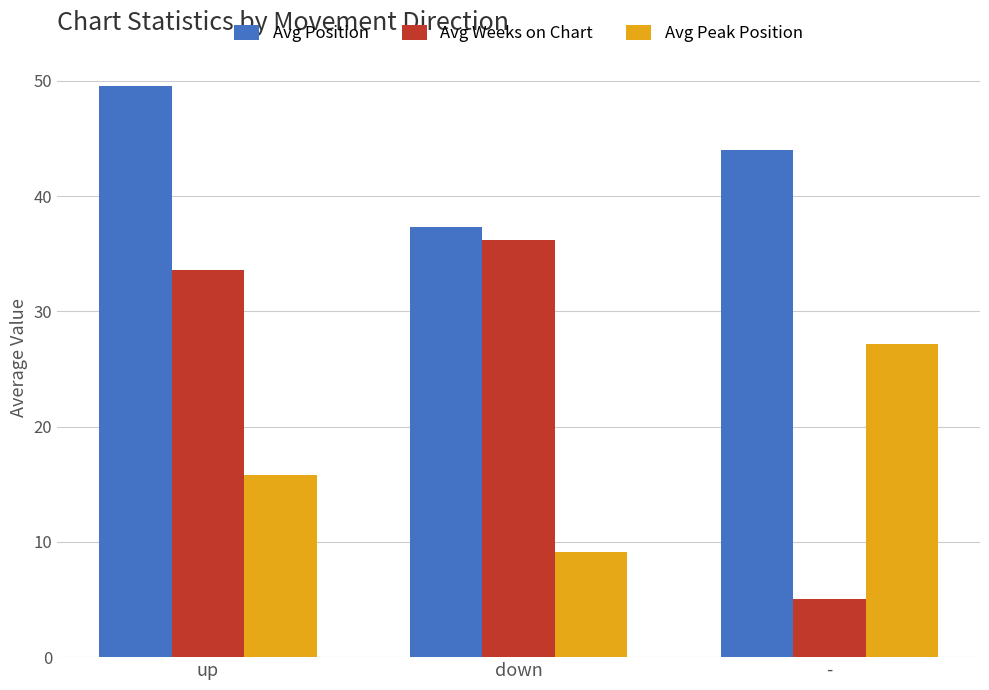

What position from the left is -?

3